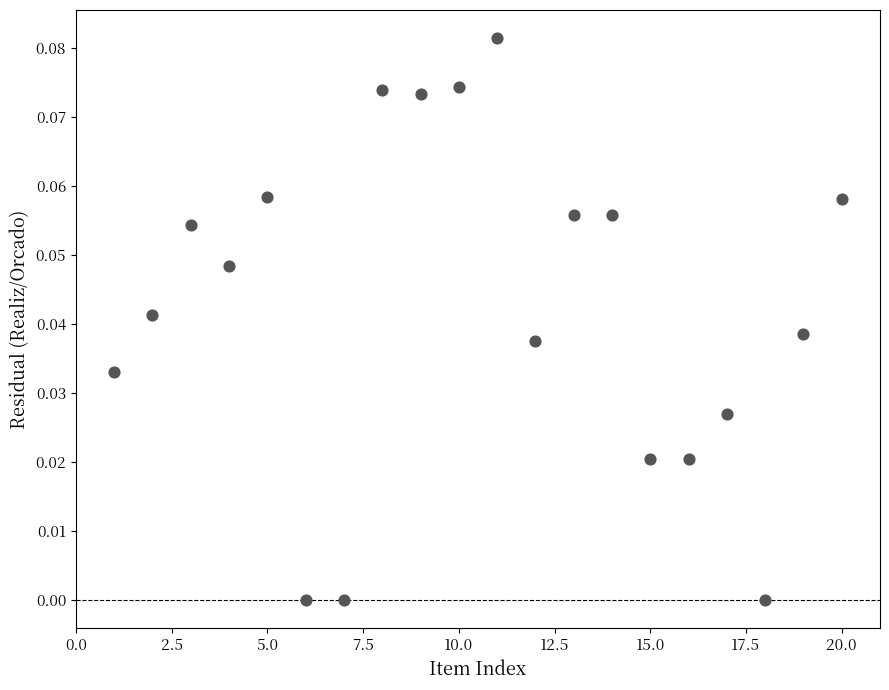

Count the number of points in this scatter plot.

20